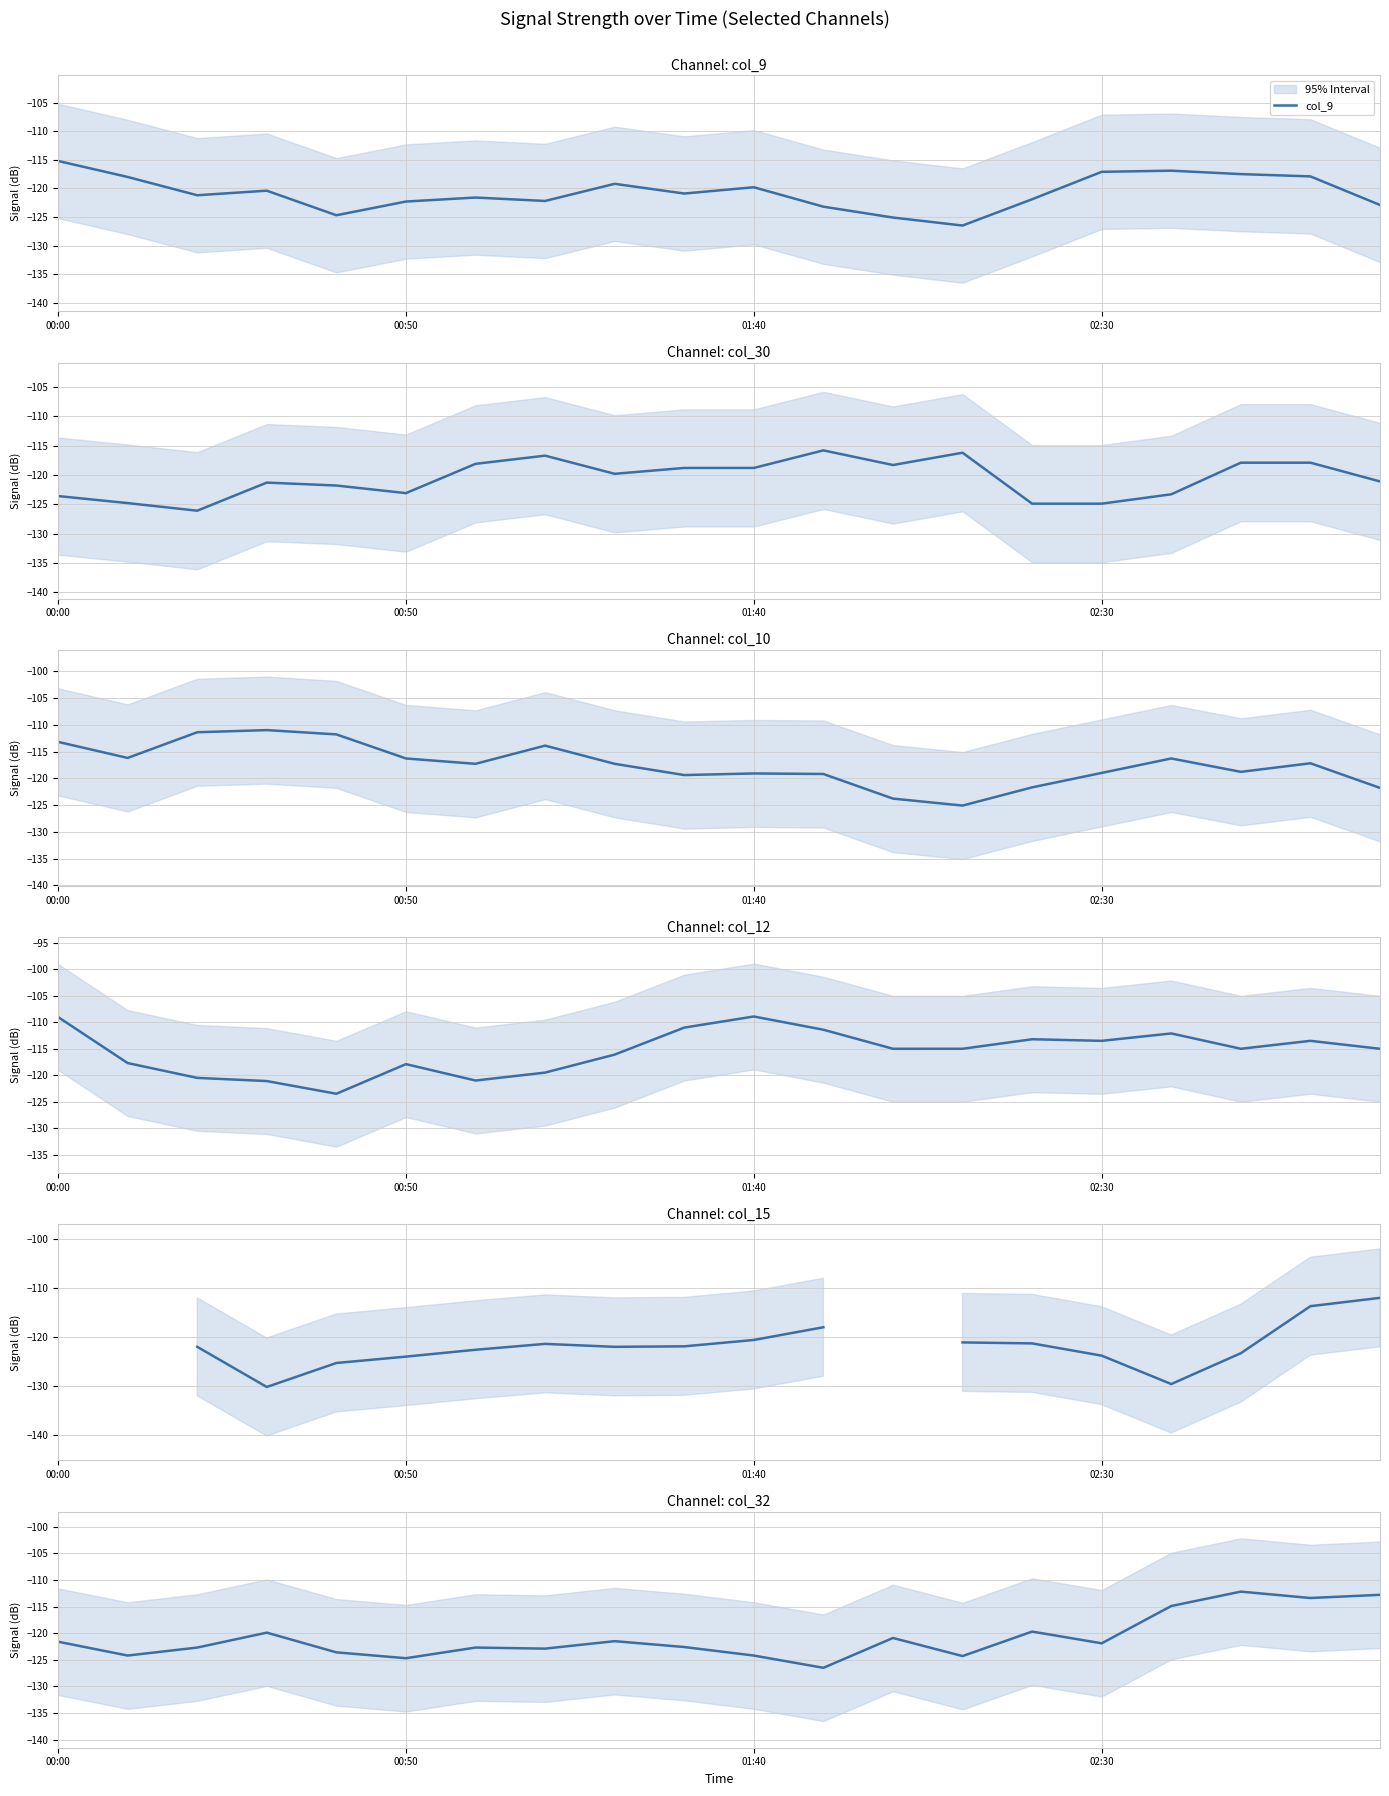

What is the smallest value displayed?

-130.2